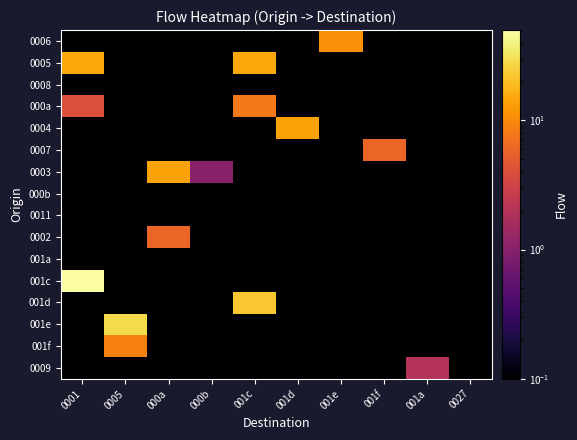

Which has a higher value, 0027 or 000b?

0027